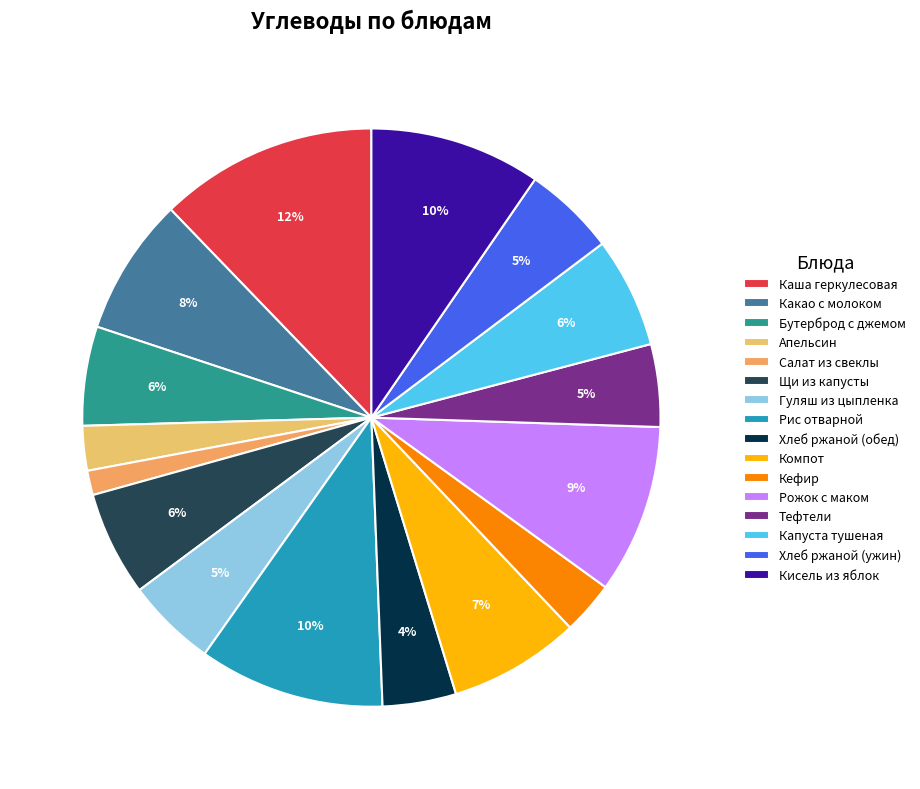

The Какао с молоком slice represents 2% of the pie. True or false?

False